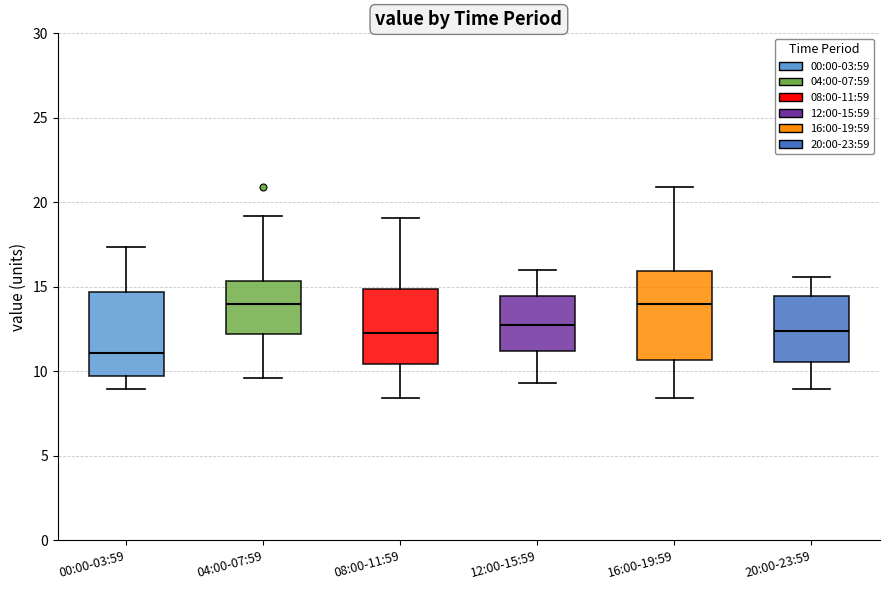

Where does the lower whisker of the box for 08:00-11:59 end on the y-axis? The values are not printed on the chart, so give them approximately, as read against the axis.

8.5